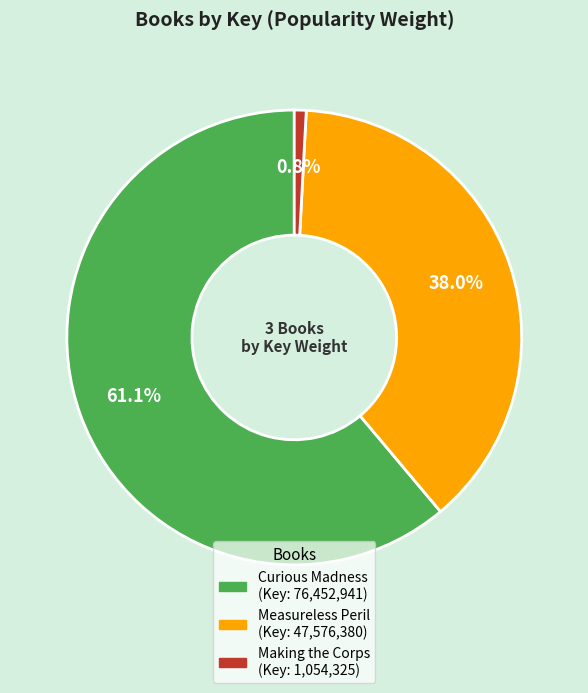

How many slices are in this pie chart?

3